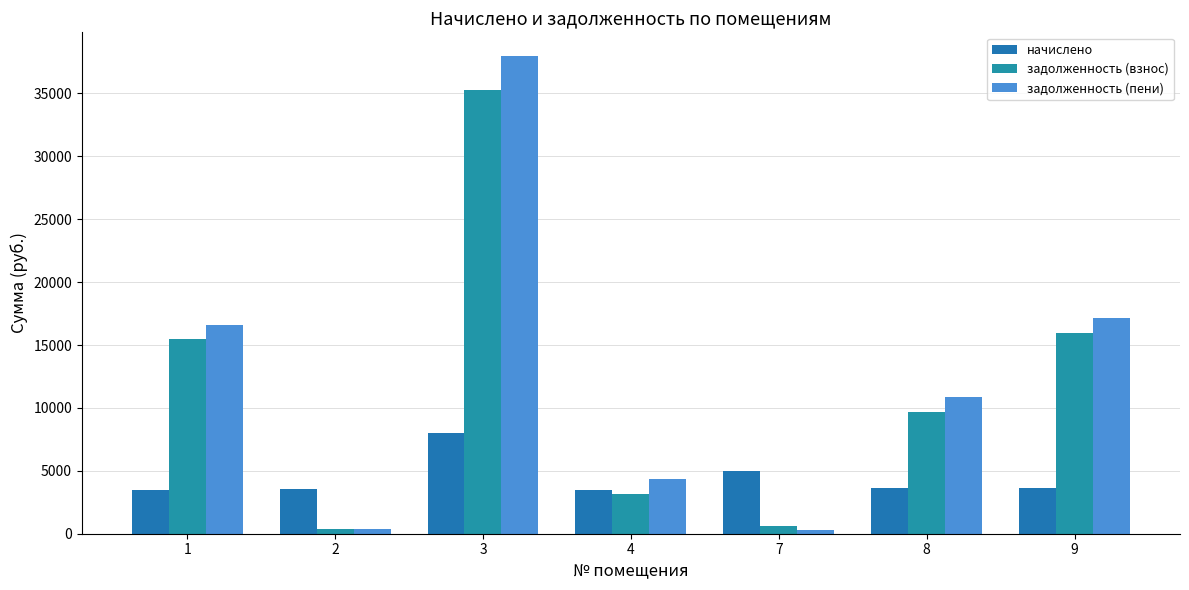

List the labels in order of задолженность (пени) value, largest first.

3, 9, 1, 8, 4, 2, 7